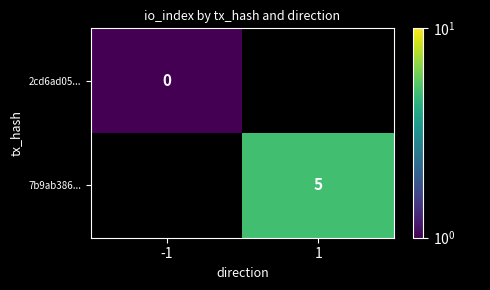

Is the value of 7b9ab386... at 1 greater than the value of 2cd6ad05... at -1?

Yes